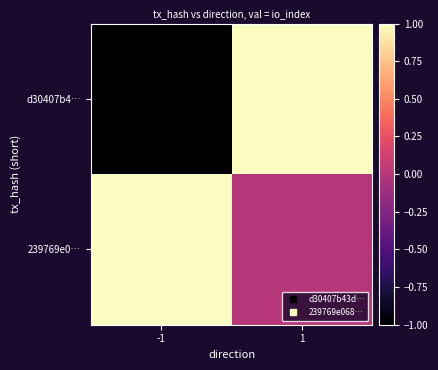

At how many categories does at least one series exceed 0?

2